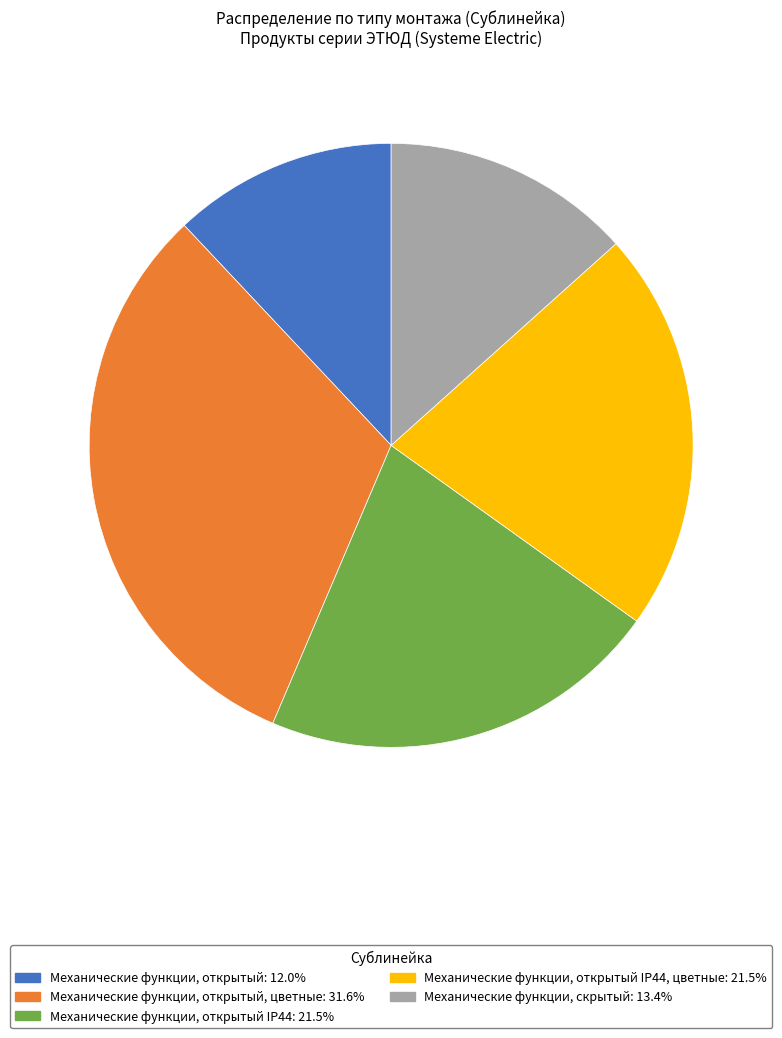

Is there a majority slice in this chart?

No